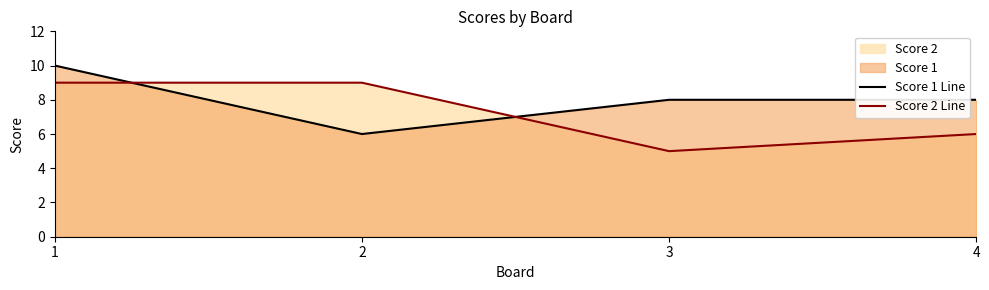

What is the greatest value displayed?

10